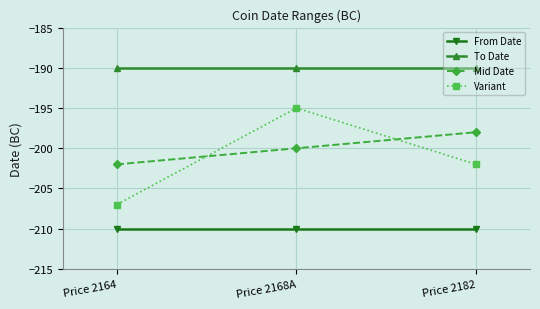

What is the total value across all series at Price 2164?

-809